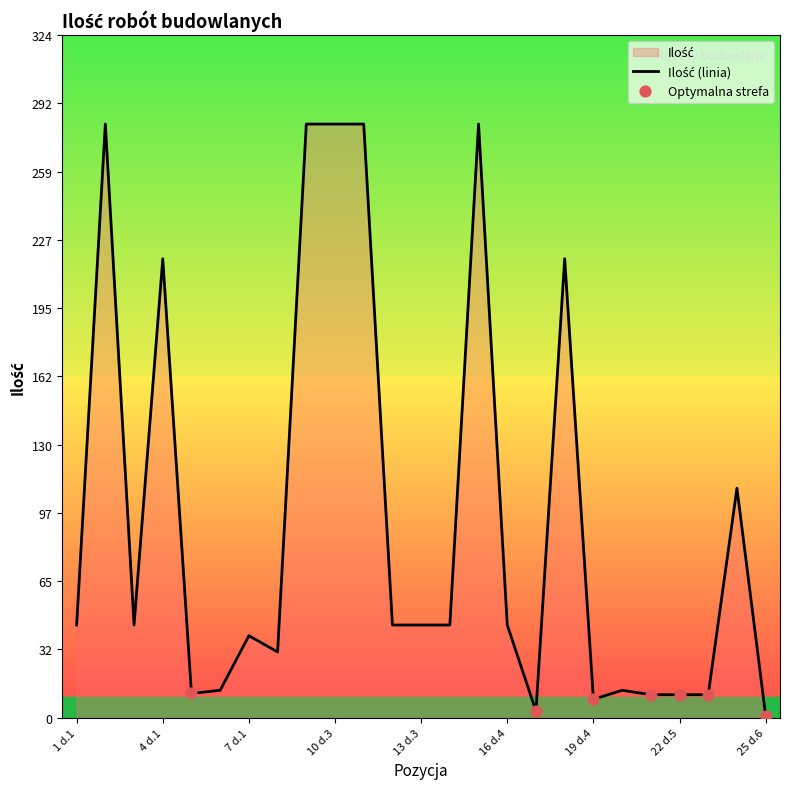

Approximately how many times larger is the value at 22 d.5 compared to 20 d.4?

0.8